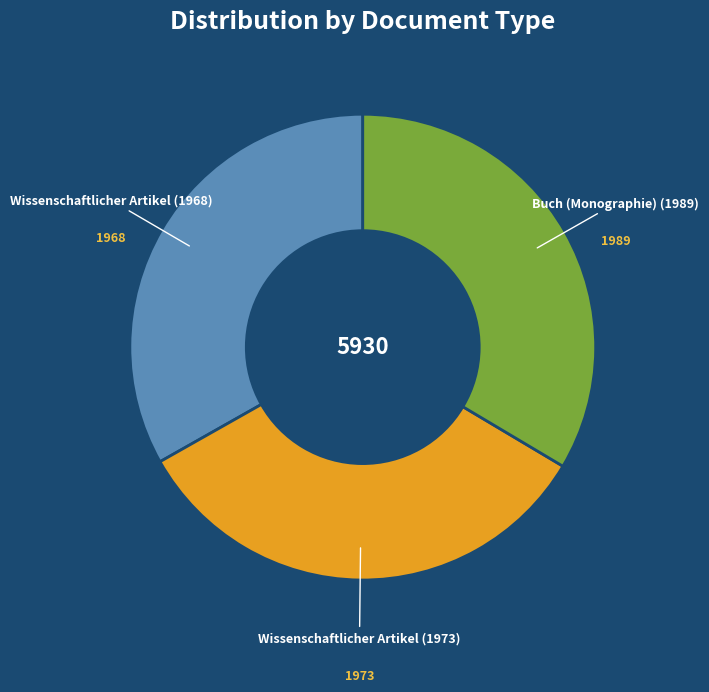

Is the sum of Wissenschaftlicher Artikel (1973) and Wissenschaftlicher Artikel (1968) greater than half?

Yes